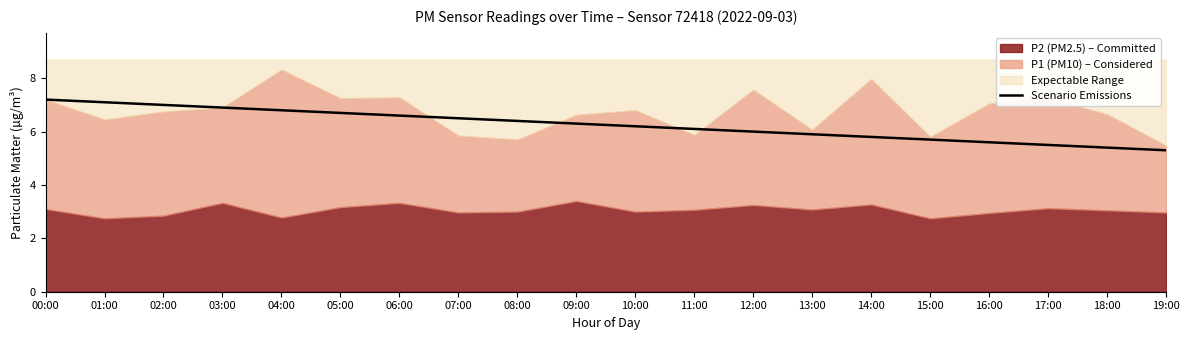

What is the lowest value of the Scenario Emissions series?

5.3